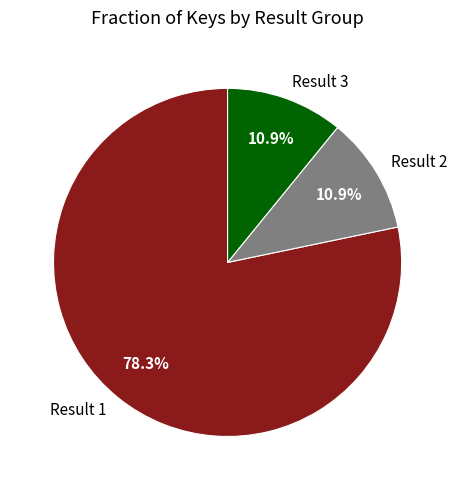

True or false: Result 3 accounts for 4% of the total.

False